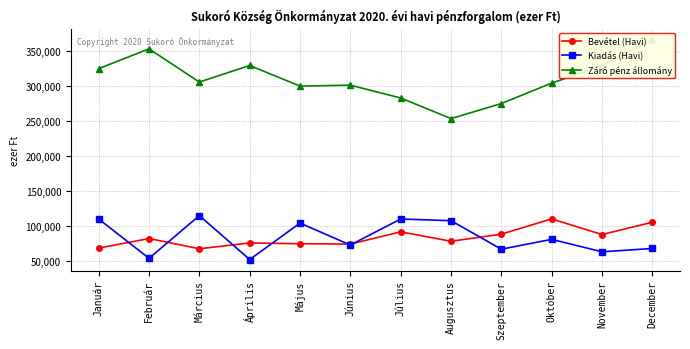

Which series has the largest range (max minus min)?

Záró pénz állomány